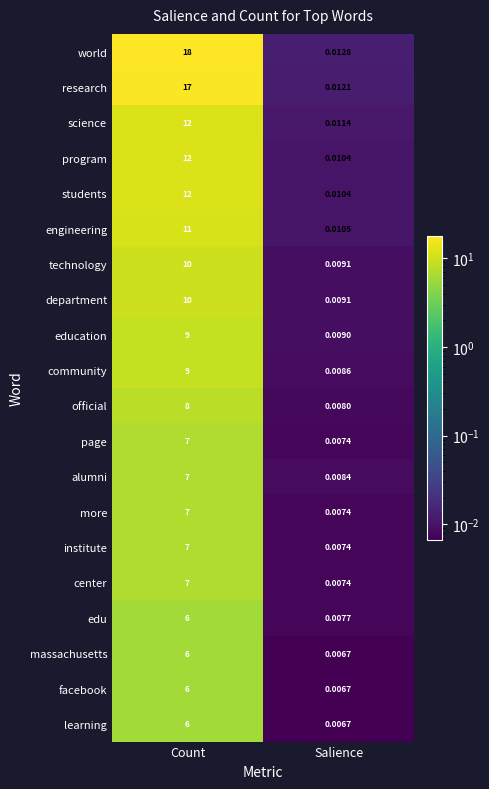

How many data points does each series have?

2